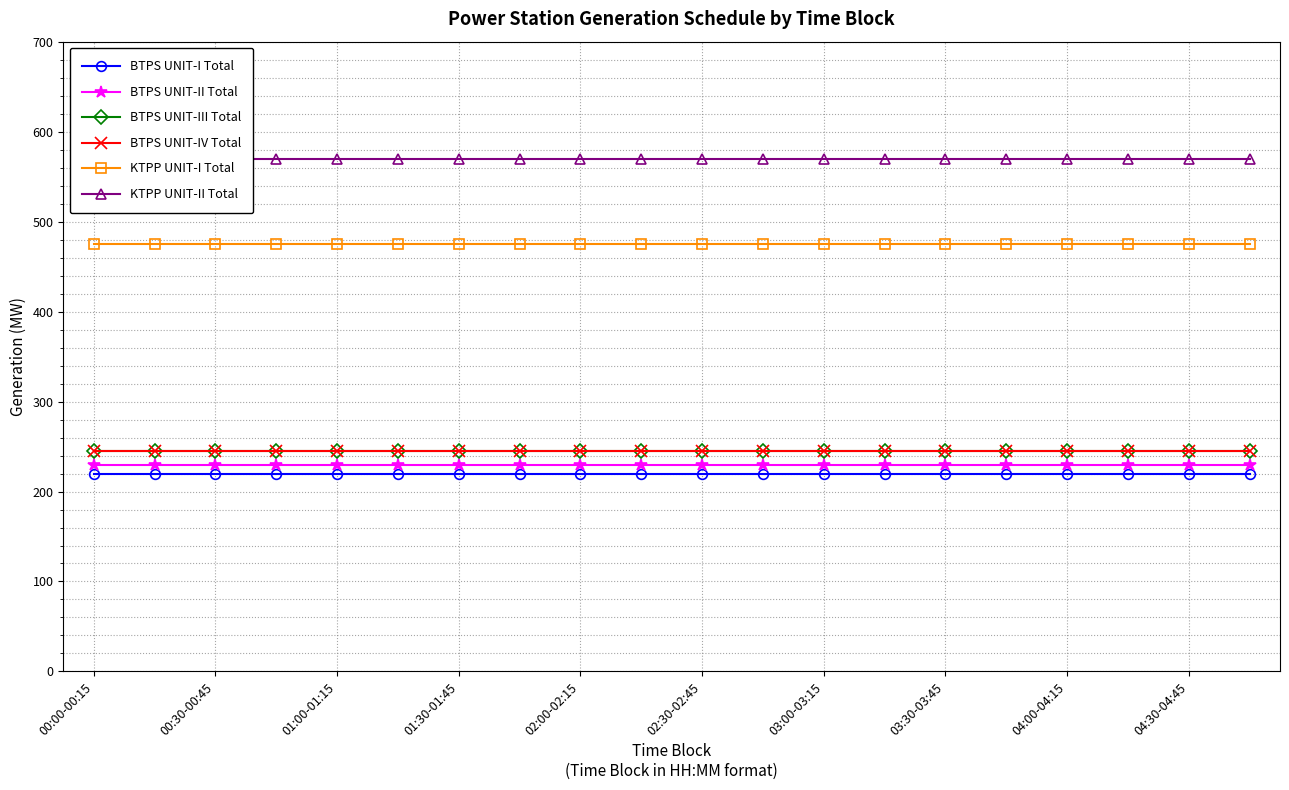

The value of BTPS UNIT-IV Total at 01:30-01:45 is 367. True or false?

False